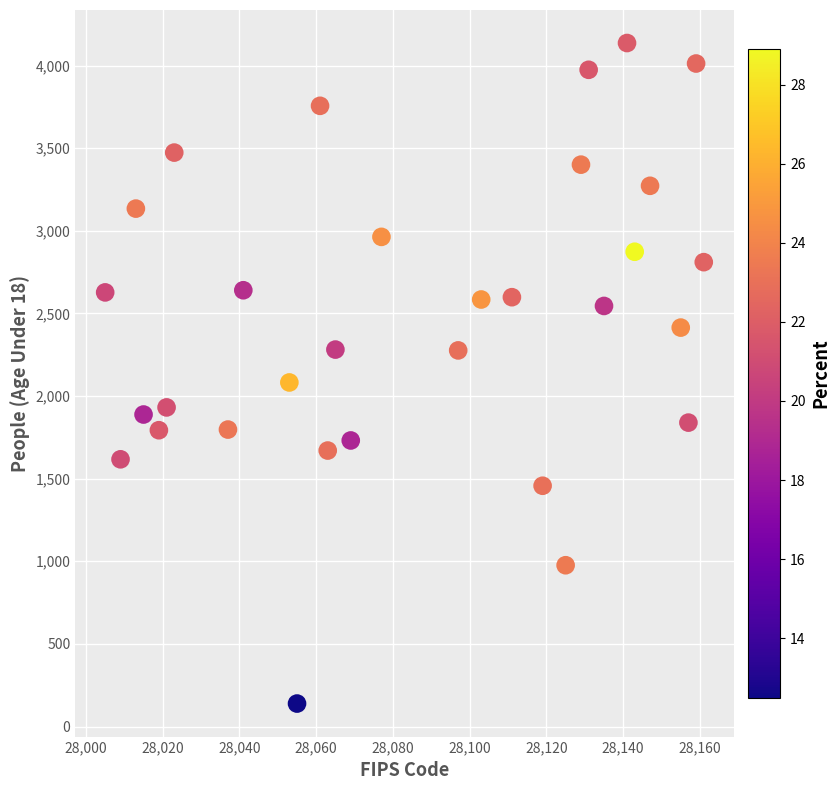

What is the range of X values (max minus min)?

156